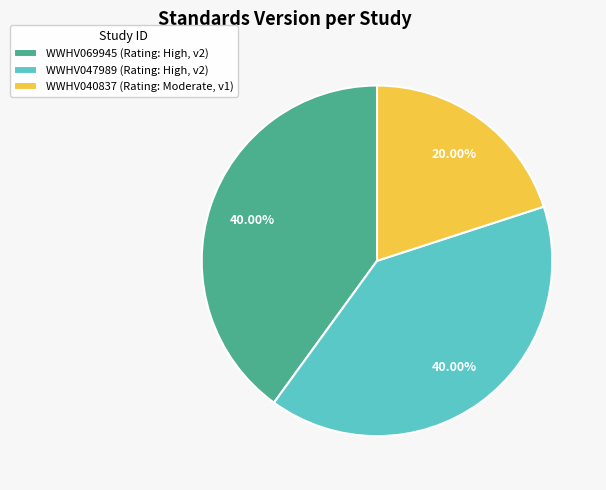

Does WWHV069945 account for over 50% of the chart?

No